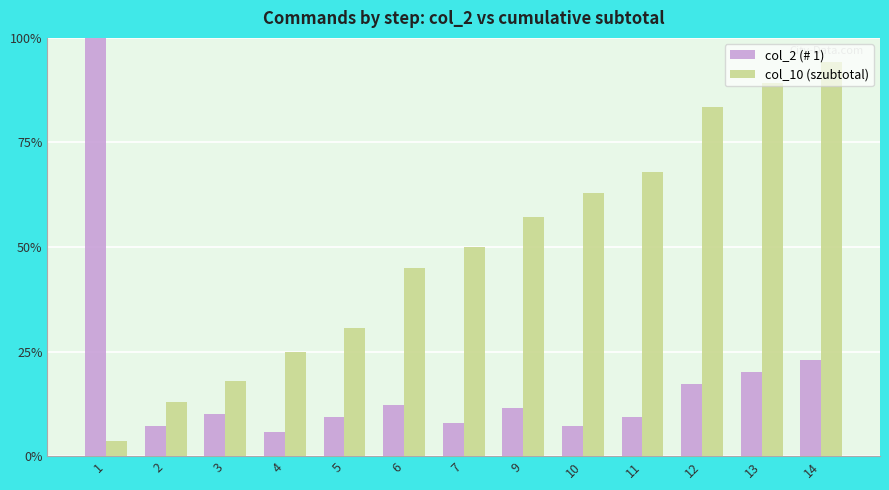

Read the col_2 (# 1) value at 14.

32